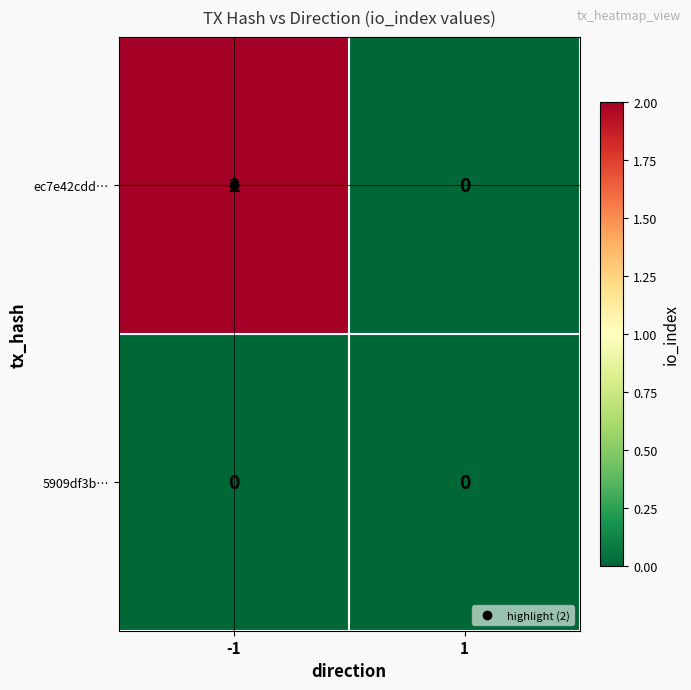

How many data points does each series have?

2